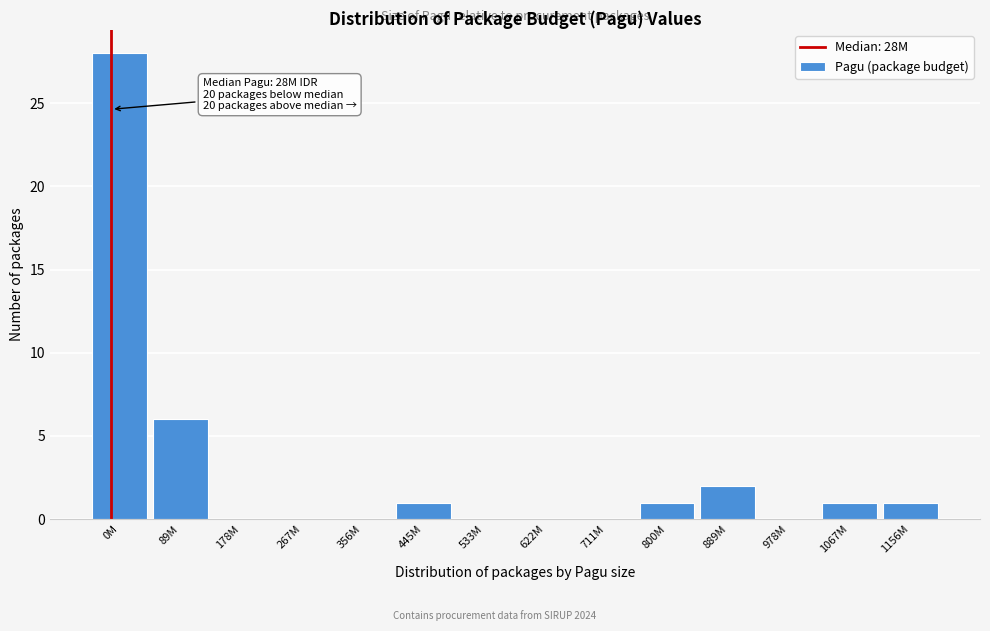

Reading left to right, list all the values displayed in this chart.

0M=28	89M=6	178M=0	267M=0	356M=0	445M=1	533M=0	622M=0	711M=0	800M=1	889M=2	978M=0	1067M=1	1156M=1